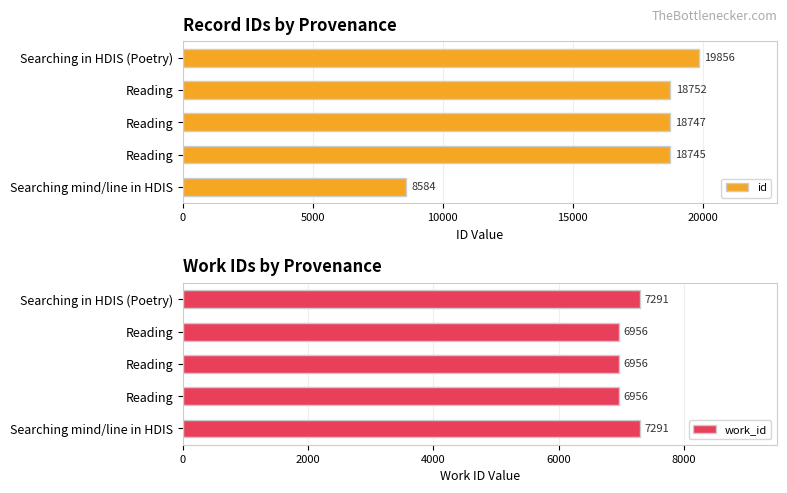

How many values in the id series are below 18747?

2